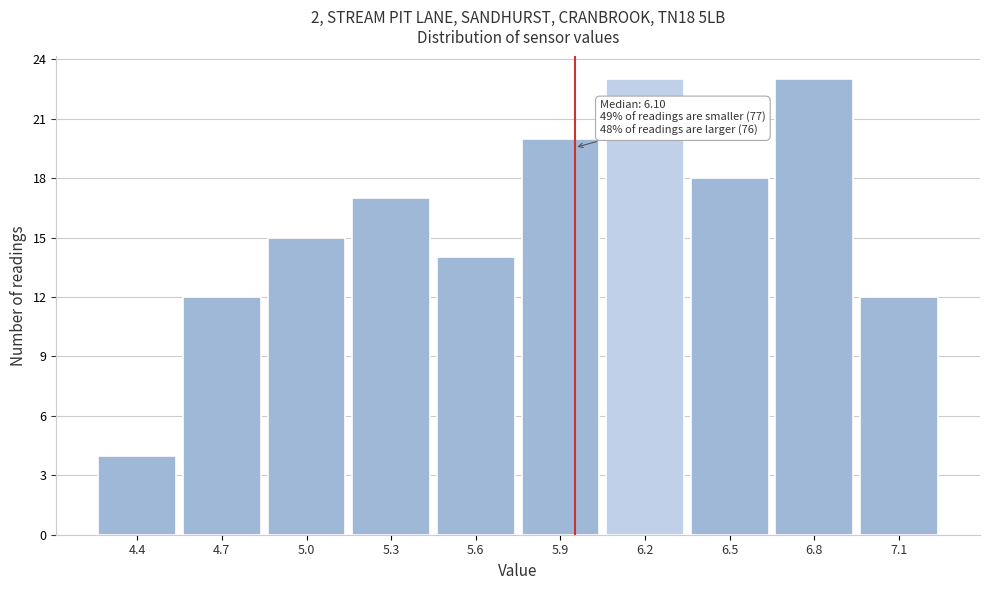

Reading right to left, what are all the values shown in this chart?

7.1=12	6.8=23	6.5=18	6.2=23	5.9=20	5.6=14	5.3=17	5.0=15	4.7=12	4.4=4